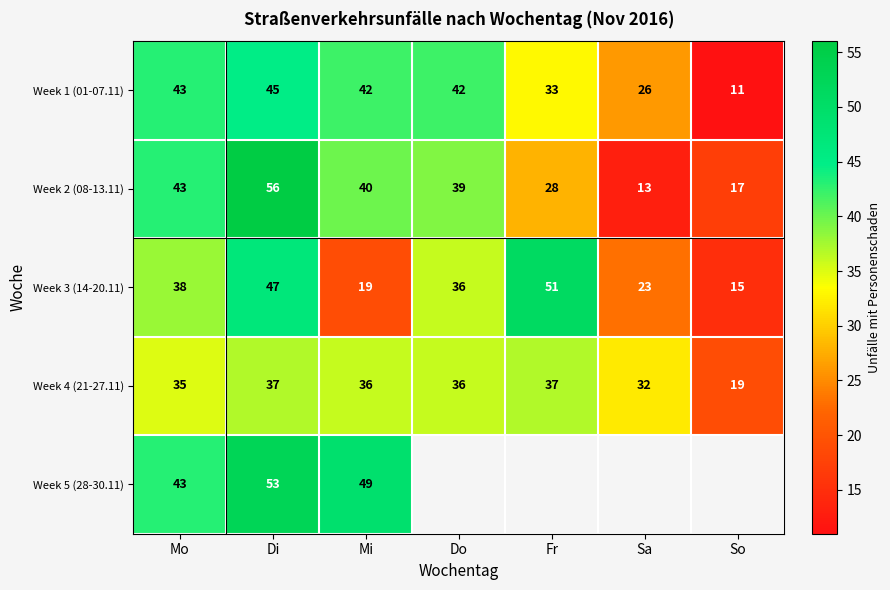

Which category has the lowest value in the Week 4 (21-27.11) series?

So